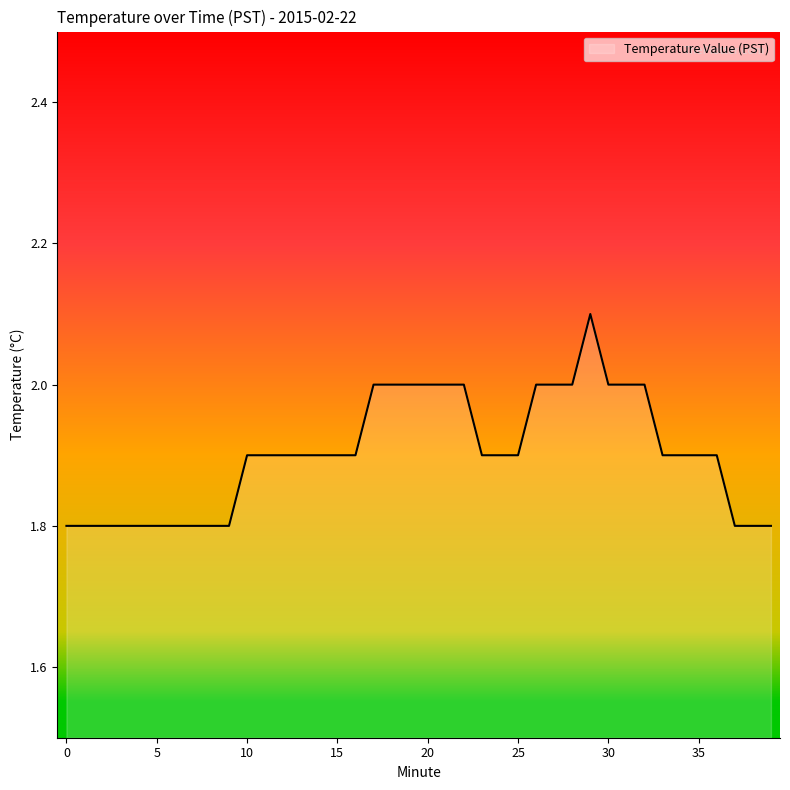

What is the smallest value displayed?

1.8